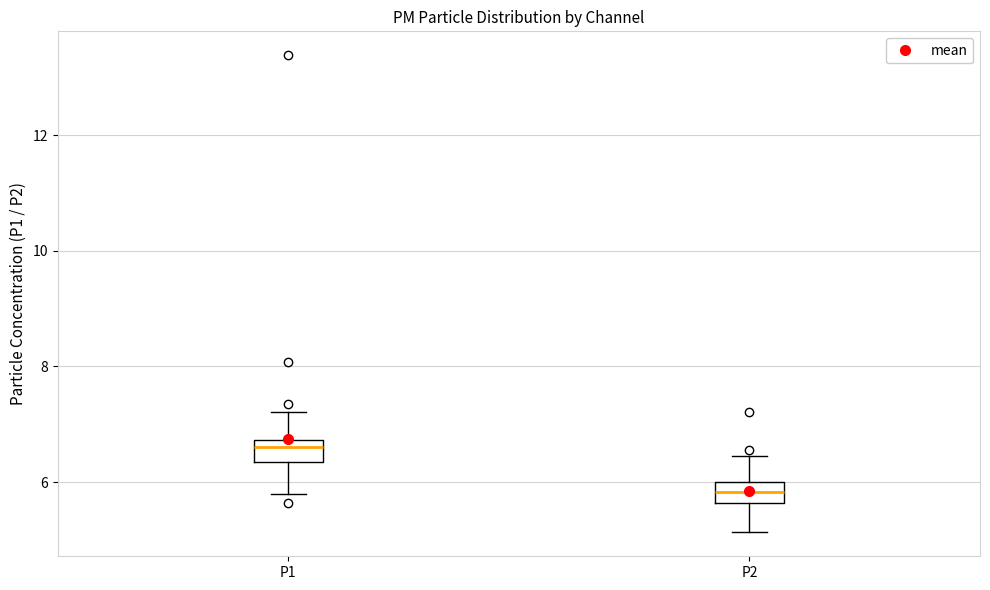

Reading left to right, transcribe this box plot: for each box, give where its median line is, the range the box spans, and where its two whiskers end, as read against the y-axis. The values are not printed on the chart, so give them approximately, as read against the axis.

P1: median 6.6, box 6.4 to 6.8, whiskers 5.8 to 7.2
P2: median 5.8, box 5.6 to 6.0, whiskers 5.2 to 6.4